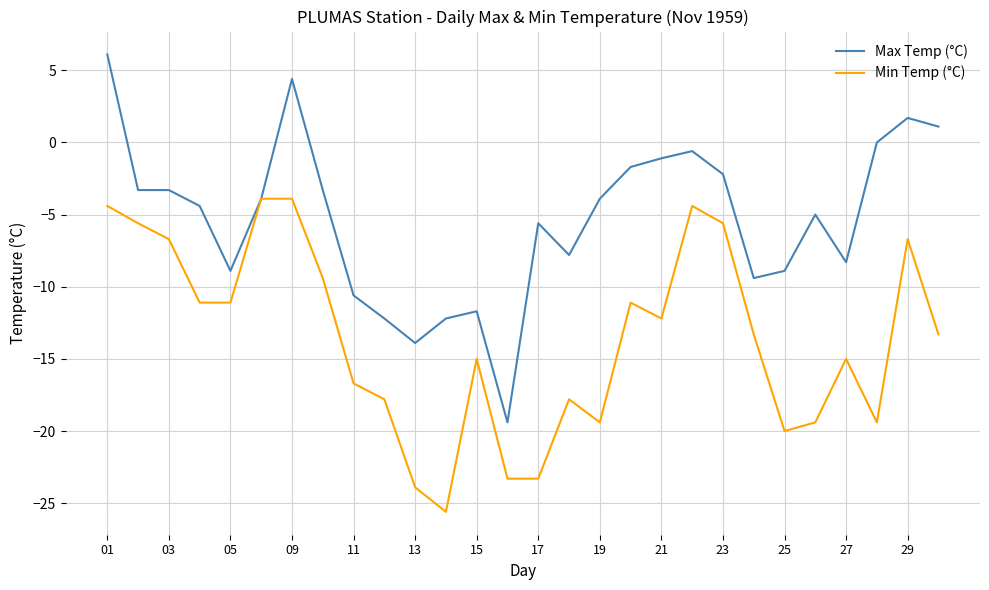

Reading left to right, extract all data points from this chart.

Max Temp (°C): 6.1	-3.3	-3.3	-4.4	-8.9	-3.9	4.4	-3.3	-10.6	-12.2	-13.9	-12.2	-11.7	-19.4	-5.6	-7.8	-3.9	-1.7	-1.1	-0.6	-2.2	-9.4	-8.9	-5.0	-8.3	0.0	1.7	1.1
Min Temp (°C): -4.4	-5.6	-6.7	-11.1	-11.1	-3.9	-3.9	-9.4	-16.7	-17.8	-23.9	-25.6	-15.0	-23.3	-23.3	-17.8	-19.4	-11.1	-12.2	-4.4	-5.6	-13.3	-20.0	-19.4	-15.0	-19.4	-6.7	-13.3